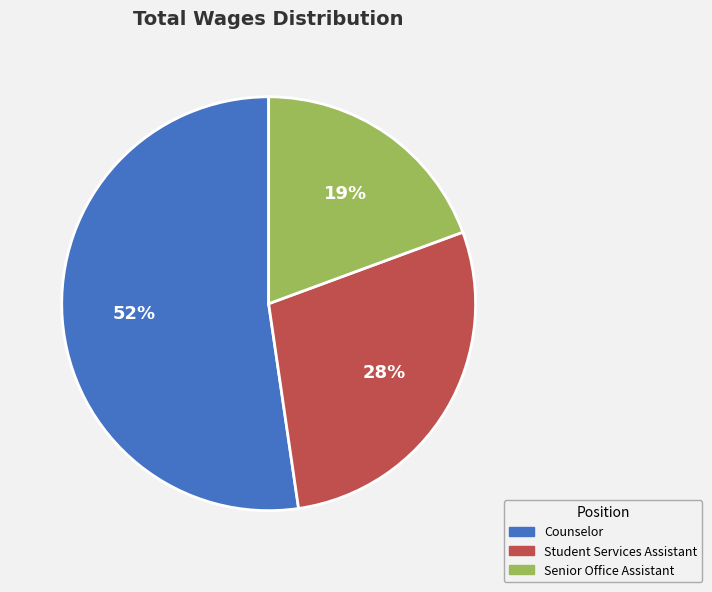

How many segments does this pie chart have?

3